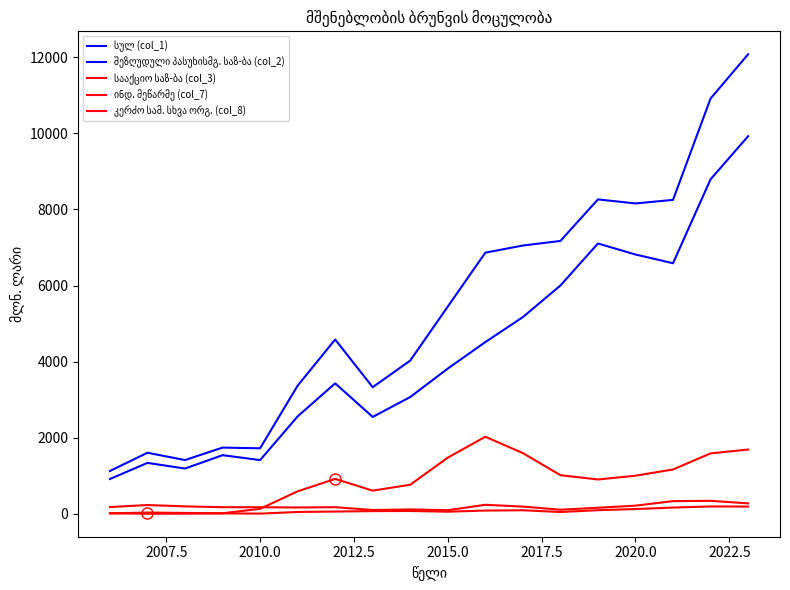

Does the chart have visible grid lines?

No